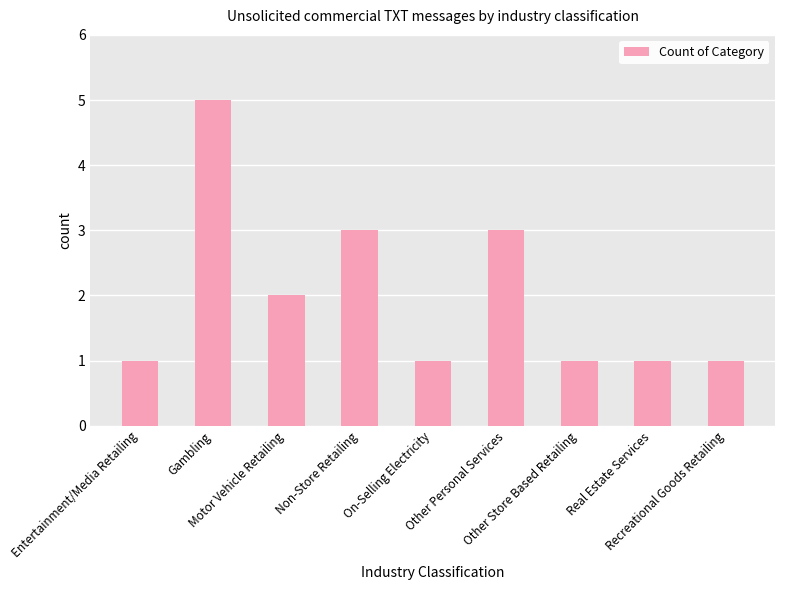

How many categories are shown in the chart?

9